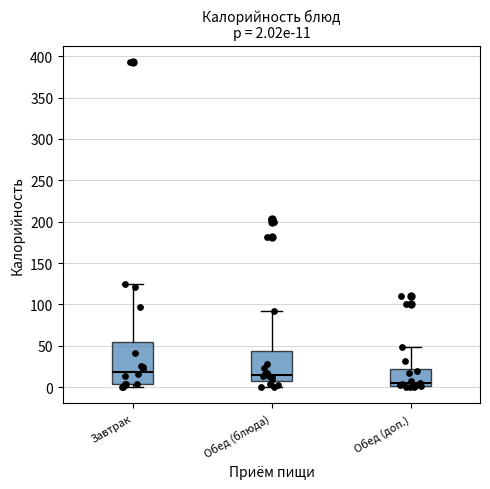

Which box is the tallest, from its lower edge to its upper edge?

Завтрак